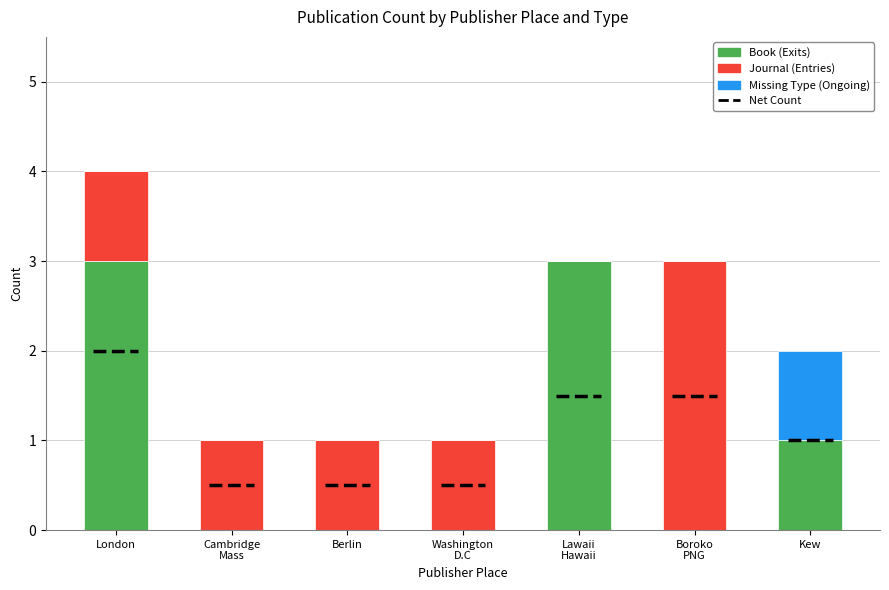

Reading right to left, transcribe all the data shown in this chart.

Book: 1	0	3	0	0	0	3
Journal: 0	3	0	1	1	1	1
Missing Type: 1	0	0	0	0	0	0